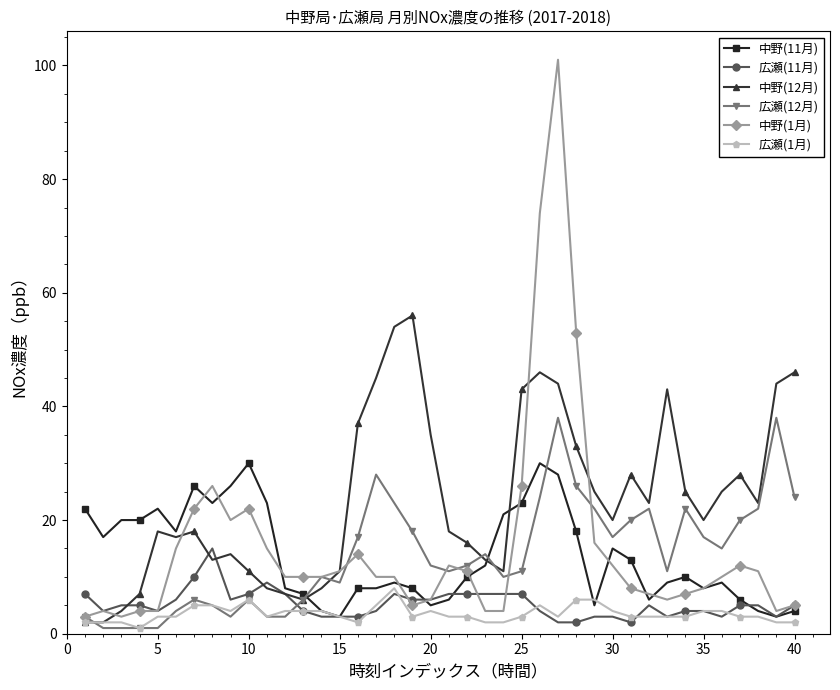

What is the greatest value displayed?

101